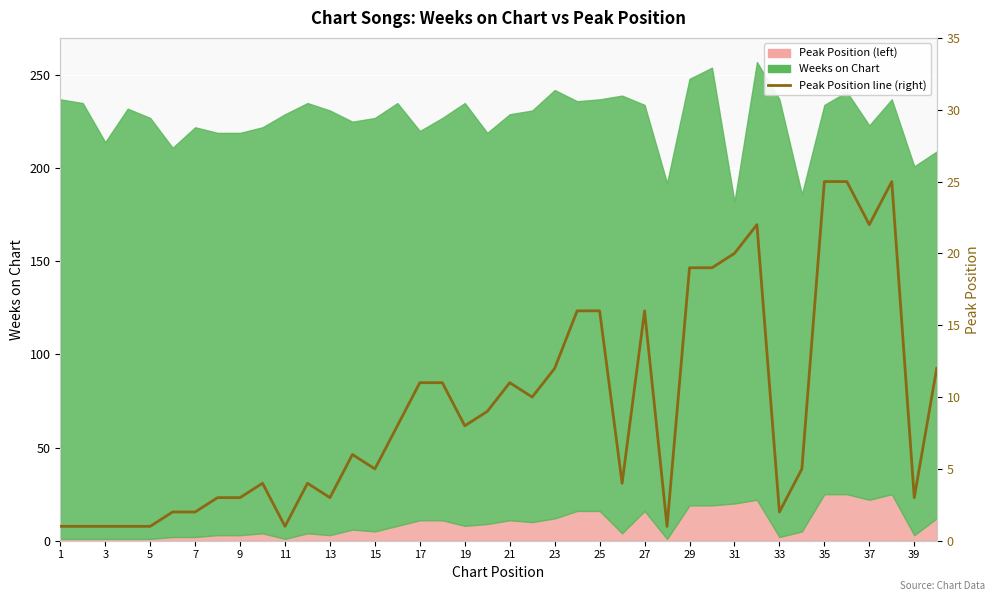

What is the greatest value displayed?

25